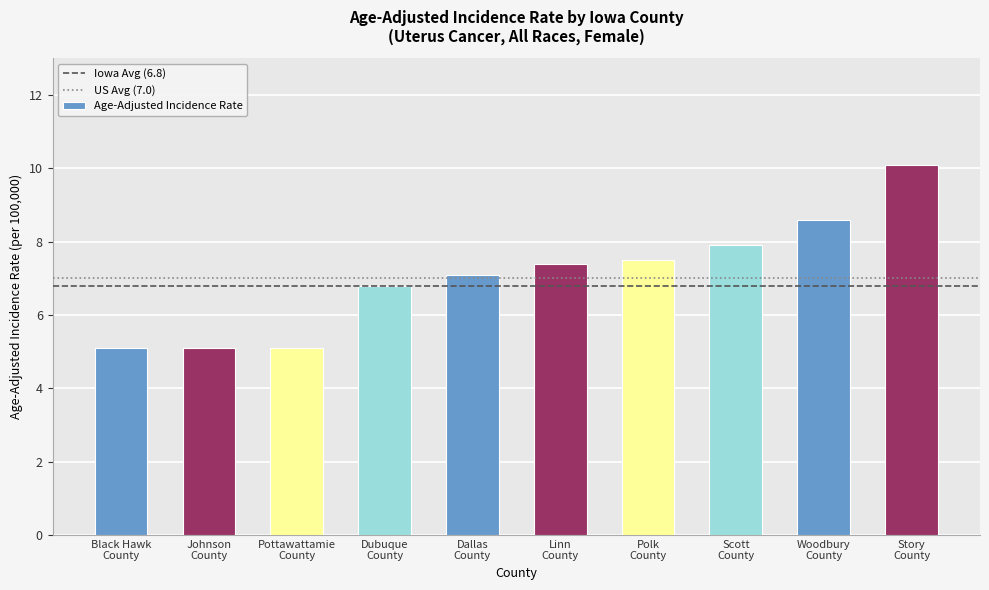

What is the average value?

7.1